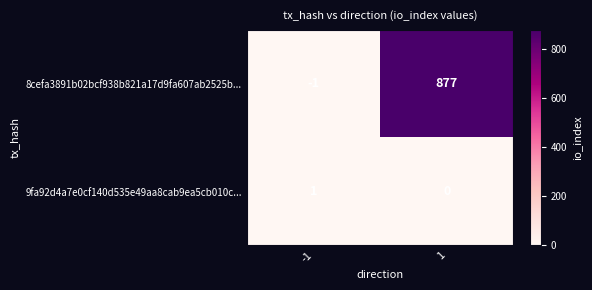

What is the sum of the 8cefa3891b02bcf938b821a17d9fa607ab2525b... values at -1 and 1?

876